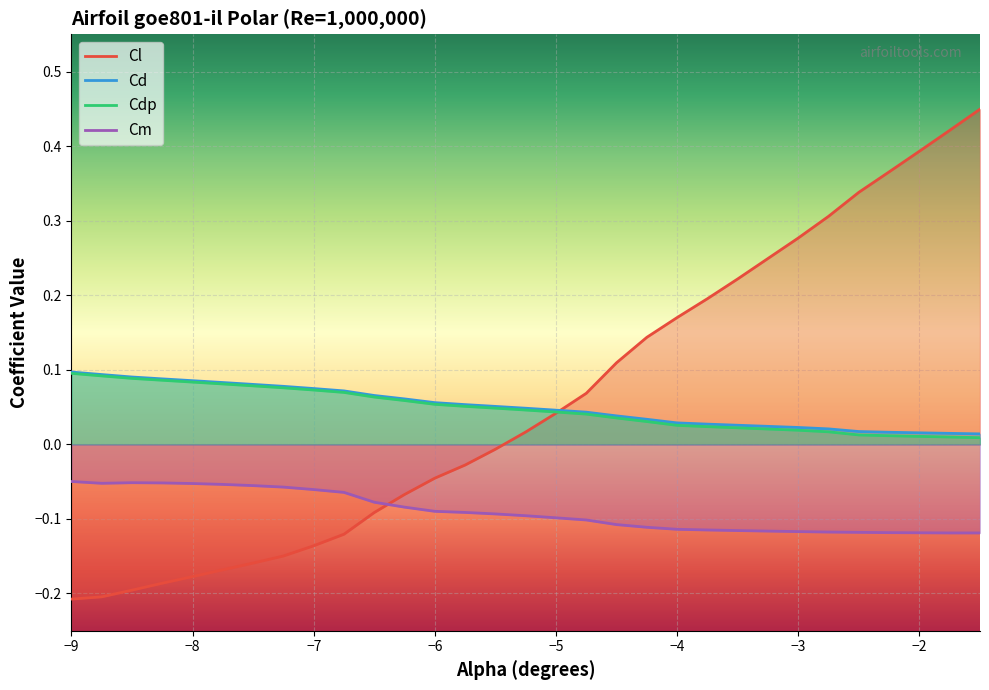

What is the sum of all Cm values?

-2.7